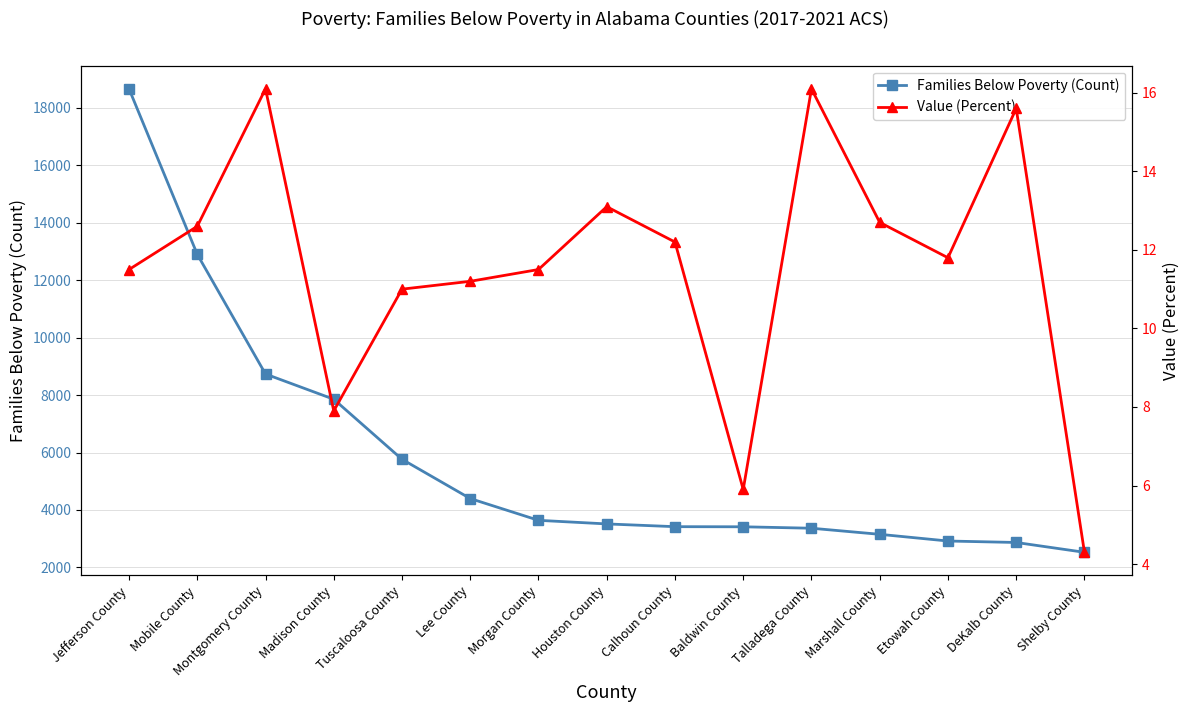

Reading left to right, list all the values displayed in this chart.

Families Below Poverty (Count): 18659.0	12899.0	8732.0	7854.0	5764.0	4397.0	3639.0	3514.0	3418.0	3414.0	3364.0	3152.0	2919.0	2868.0	2526.0
Value (Percent): 11.5	12.6	16.1	7.9	11.0	11.2	11.5	13.1	12.2	5.9	16.1	12.7	11.8	15.6	4.3